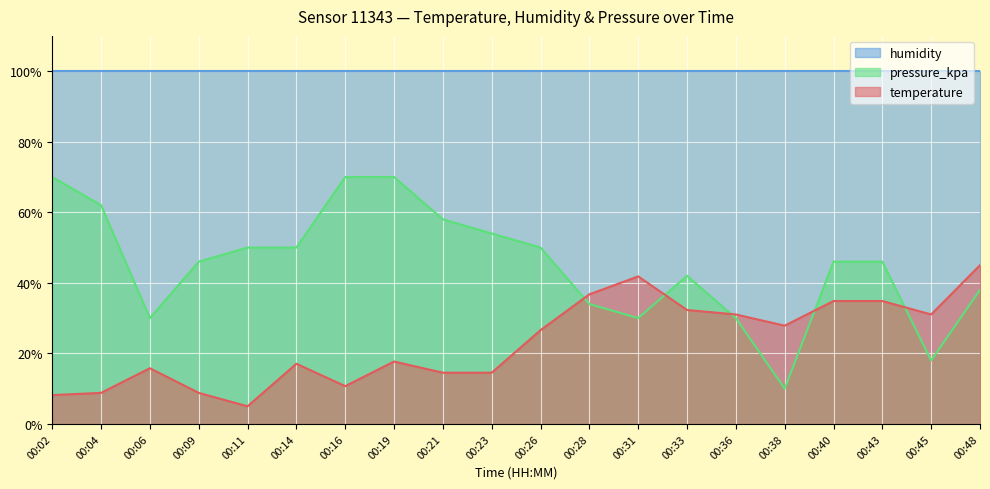

What is the average value of the temperature series?

23.2